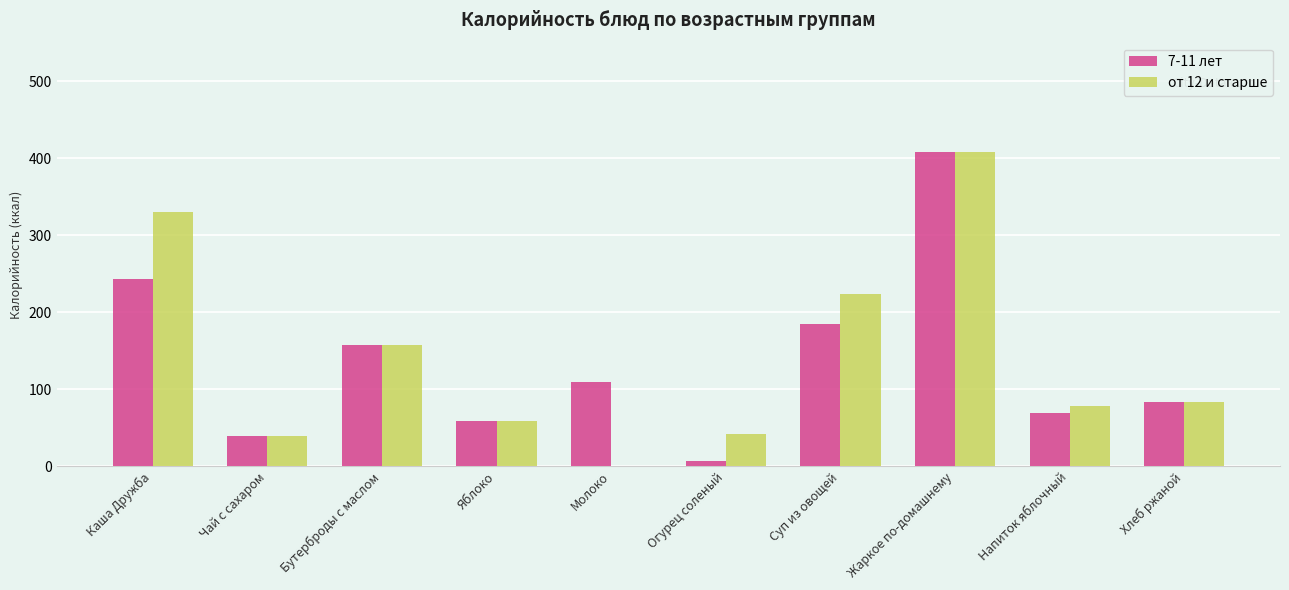

True or false: 7-11 лет has a value of 58.8 at Яблоко.

True